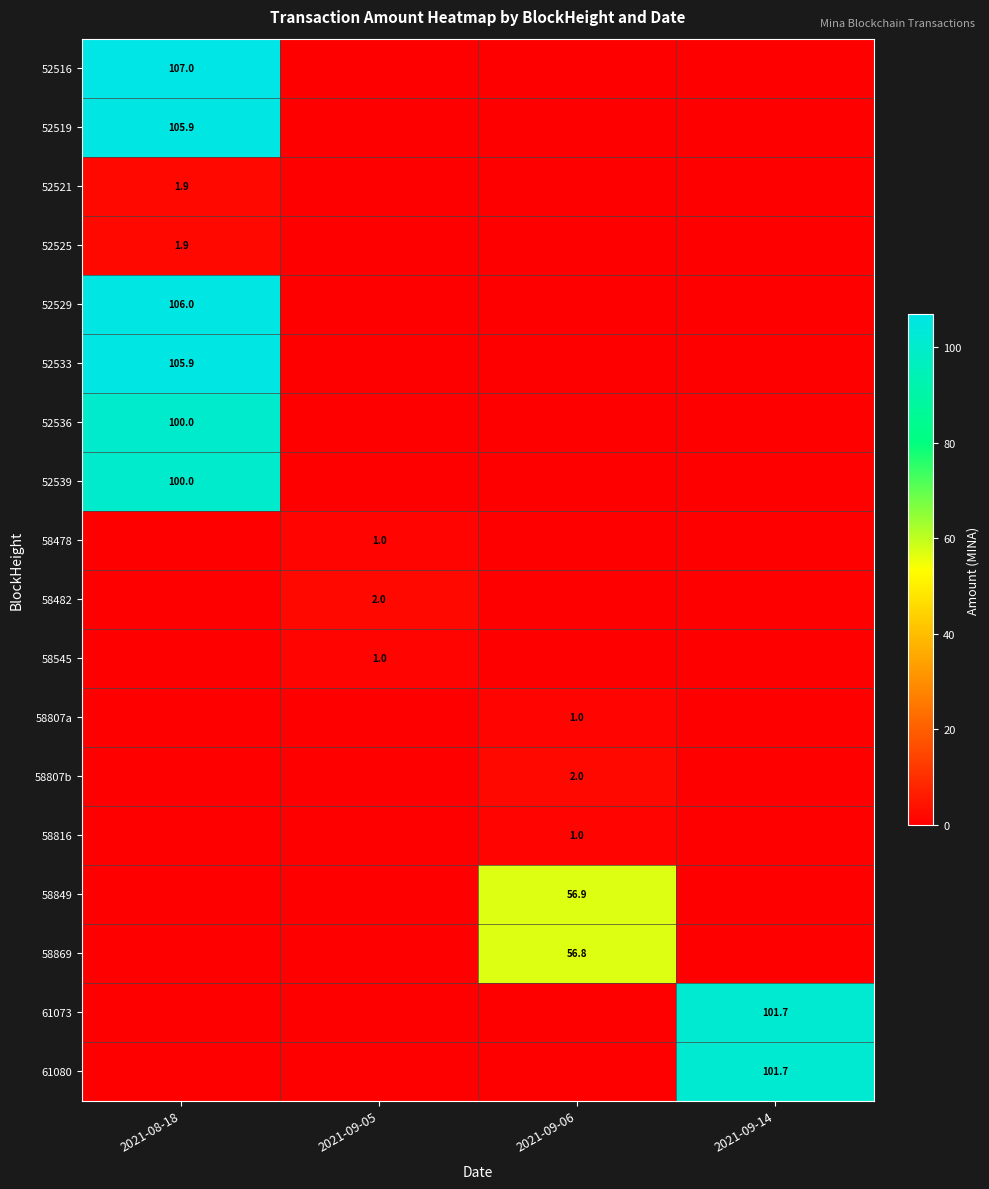

The 52516 series shows 72.9 at 2021-08-18. True or false?

False